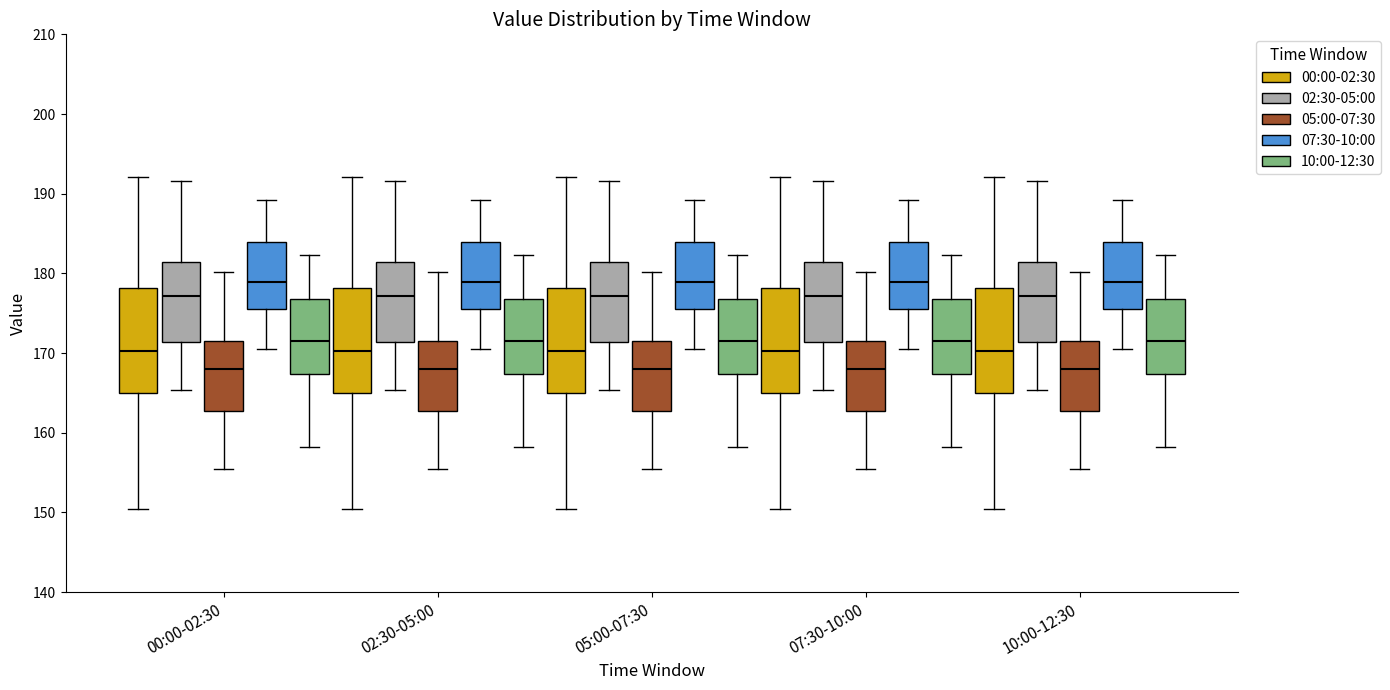

Reading left to right, read every box against the y-axis: the position of its median line, the range the box covers, and the ends of its whiskers. The values are not printed on the chart, so give them approximately, as read against the axis.

00:00-02:30 (00:00-02:30): median 170, box 165 to 178, whiskers 150 to 192
00:00-02:30 (02:30-05:00): median 177, box 171 to 181, whiskers 165 to 192
00:00-02:30 (05:00-07:30): median 168, box 163 to 172, whiskers 155 to 180
00:00-02:30 (07:30-10:00): median 179, box 175 to 184, whiskers 171 to 189
00:00-02:30 (10:00-12:30): median 171, box 167 to 177, whiskers 158 to 182
02:30-05:00 (00:00-02:30): median 170, box 165 to 178, whiskers 150 to 192
02:30-05:00 (02:30-05:00): median 177, box 171 to 181, whiskers 165 to 192
02:30-05:00 (05:00-07:30): median 168, box 163 to 172, whiskers 155 to 180
02:30-05:00 (07:30-10:00): median 179, box 175 to 184, whiskers 171 to 189
02:30-05:00 (10:00-12:30): median 171, box 167 to 177, whiskers 158 to 182
05:00-07:30 (00:00-02:30): median 170, box 165 to 178, whiskers 150 to 192
05:00-07:30 (02:30-05:00): median 177, box 171 to 181, whiskers 165 to 192
05:00-07:30 (05:00-07:30): median 168, box 163 to 172, whiskers 155 to 180
05:00-07:30 (07:30-10:00): median 179, box 175 to 184, whiskers 171 to 189
05:00-07:30 (10:00-12:30): median 171, box 167 to 177, whiskers 158 to 182
07:30-10:00 (00:00-02:30): median 170, box 165 to 178, whiskers 150 to 192
07:30-10:00 (02:30-05:00): median 177, box 171 to 181, whiskers 165 to 192
07:30-10:00 (05:00-07:30): median 168, box 163 to 172, whiskers 155 to 180
07:30-10:00 (07:30-10:00): median 179, box 175 to 184, whiskers 171 to 189
07:30-10:00 (10:00-12:30): median 171, box 167 to 177, whiskers 158 to 182
10:00-12:30 (00:00-02:30): median 170, box 165 to 178, whiskers 150 to 192
10:00-12:30 (02:30-05:00): median 177, box 171 to 181, whiskers 165 to 192
10:00-12:30 (05:00-07:30): median 168, box 163 to 172, whiskers 155 to 180
10:00-12:30 (07:30-10:00): median 179, box 175 to 184, whiskers 171 to 189
10:00-12:30 (10:00-12:30): median 171, box 167 to 177, whiskers 158 to 182